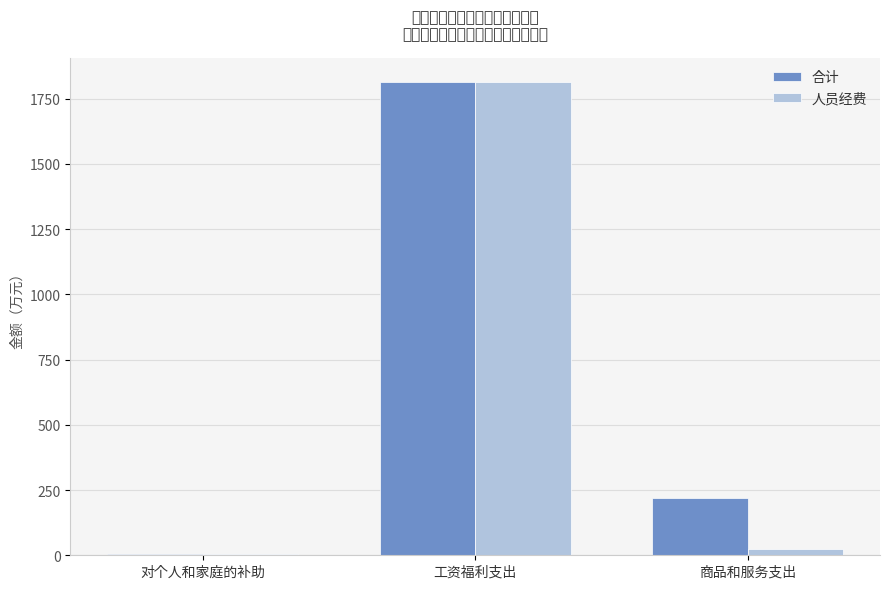

At which label does 合计 reach its peak?

工资福利支出